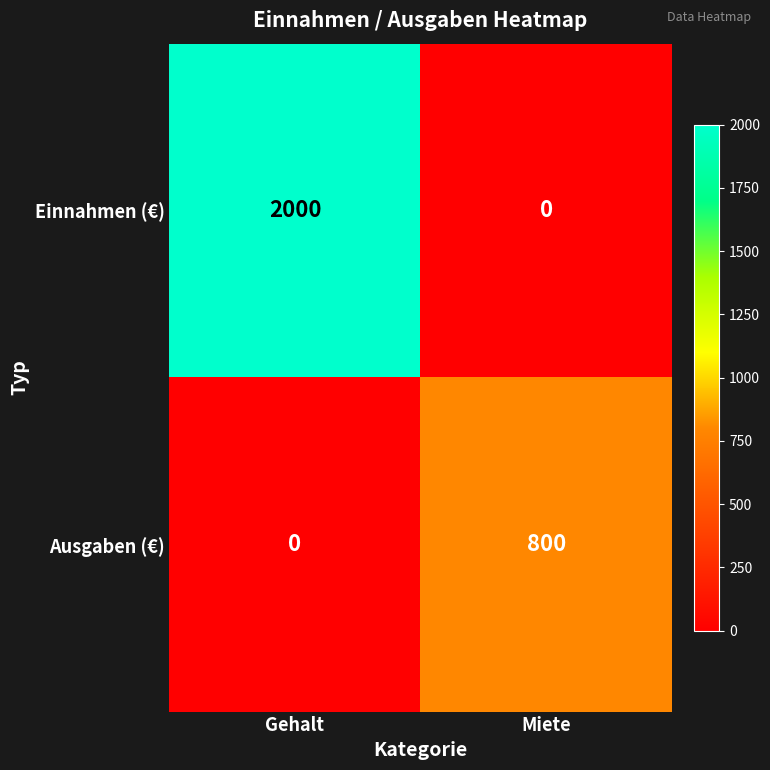

The Ausgaben (€) series shows 487 at Miete. True or false?

False